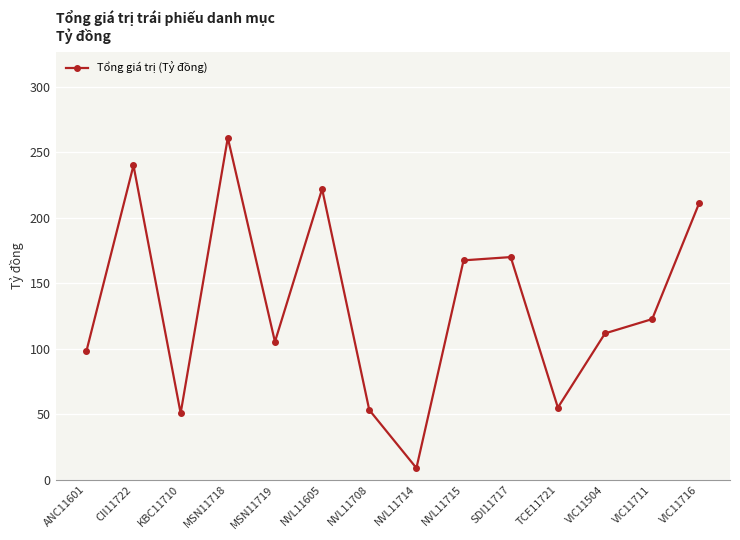

What is the label of the 6th point from the right?

NVL11715